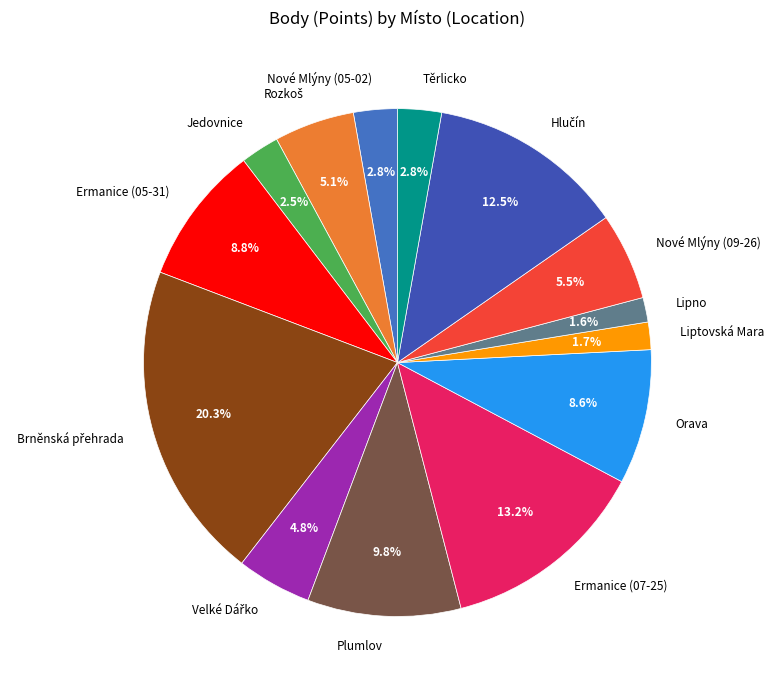

How many slices are in this pie chart?

14